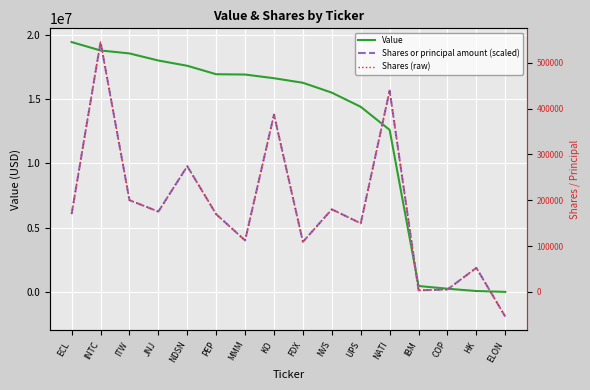

Between JNJ and ELON, which is larger?

JNJ